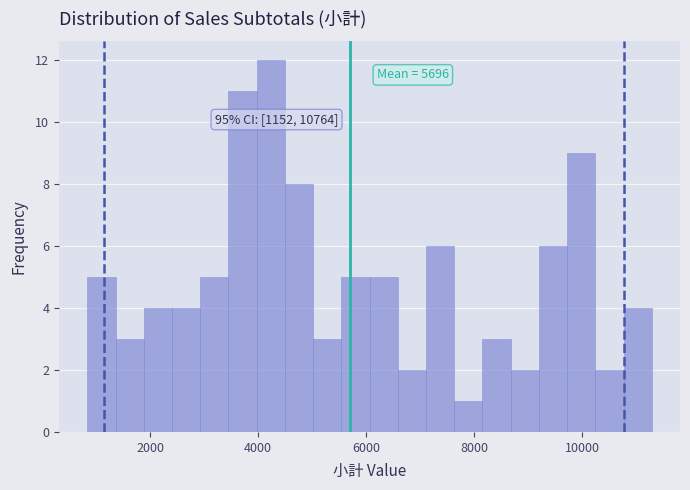

Around what value on the x-axis is the tallest bar? Give the approximate position of its centre, as read against the axis.

4200